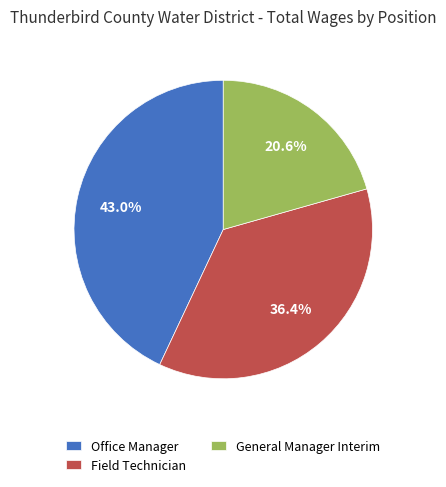

Which slice is the largest?

Office Manager